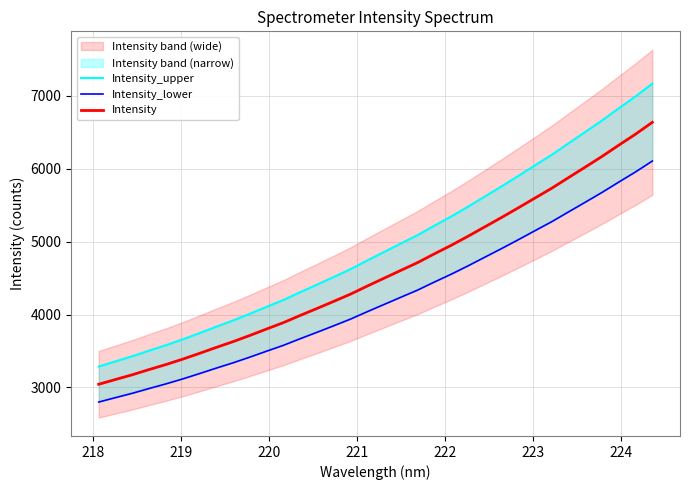

Rank the series by their maximum value, from lowest to highest.

Intensity_lower, Intensity, Intensity_upper